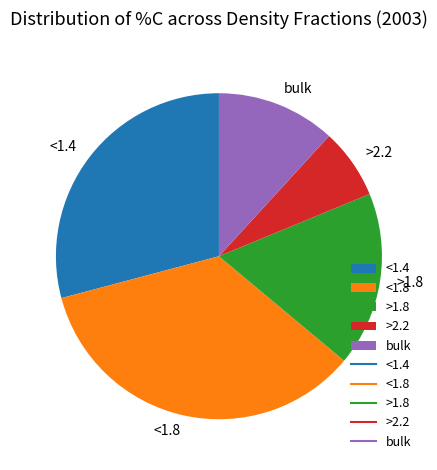

Does >1.8 account for over 50% of the chart?

No